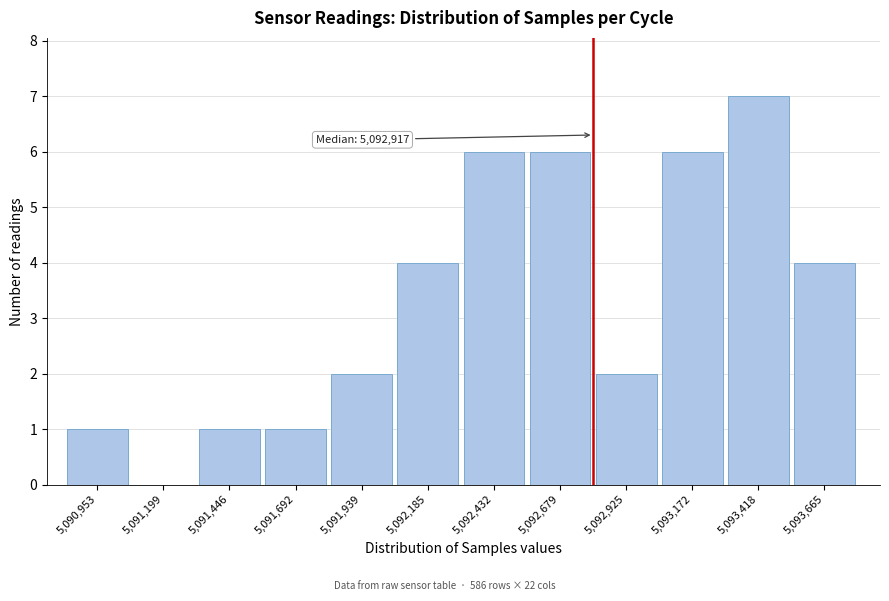

Reading left to right, list all the values displayed in this chart.

5,090,953=1	5,091,199=0	5,091,446=1	5,091,692=1	5,091,939=2	5,092,185=4	5,092,432=6	5,092,679=6	5,092,925=2	5,093,172=6	5,093,418=7	5,093,665=4